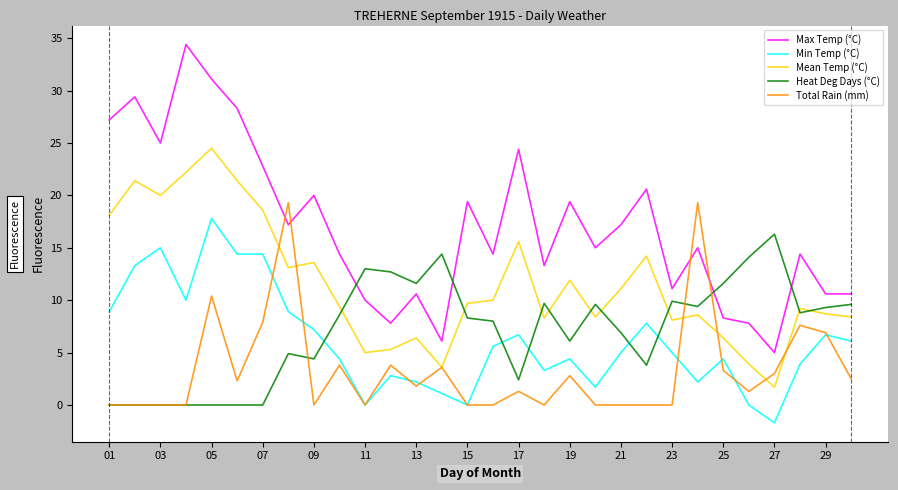

What is the highest value of the Max Temp (°C) series?

34.4